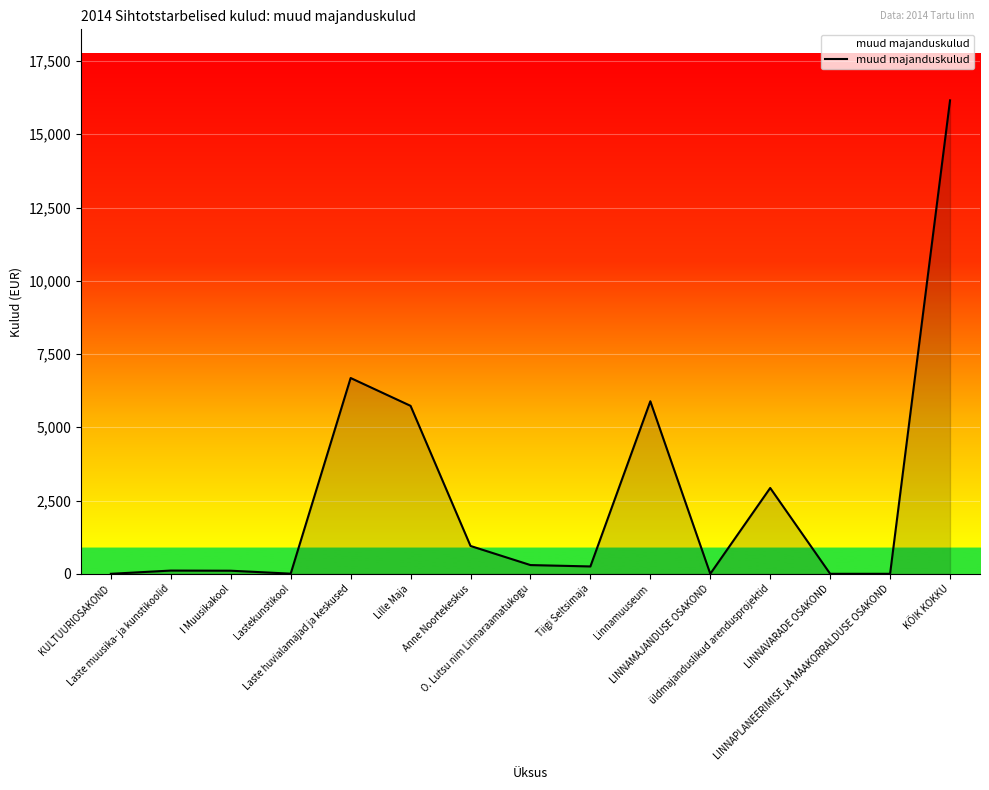

What is the greatest value displayed?

16158